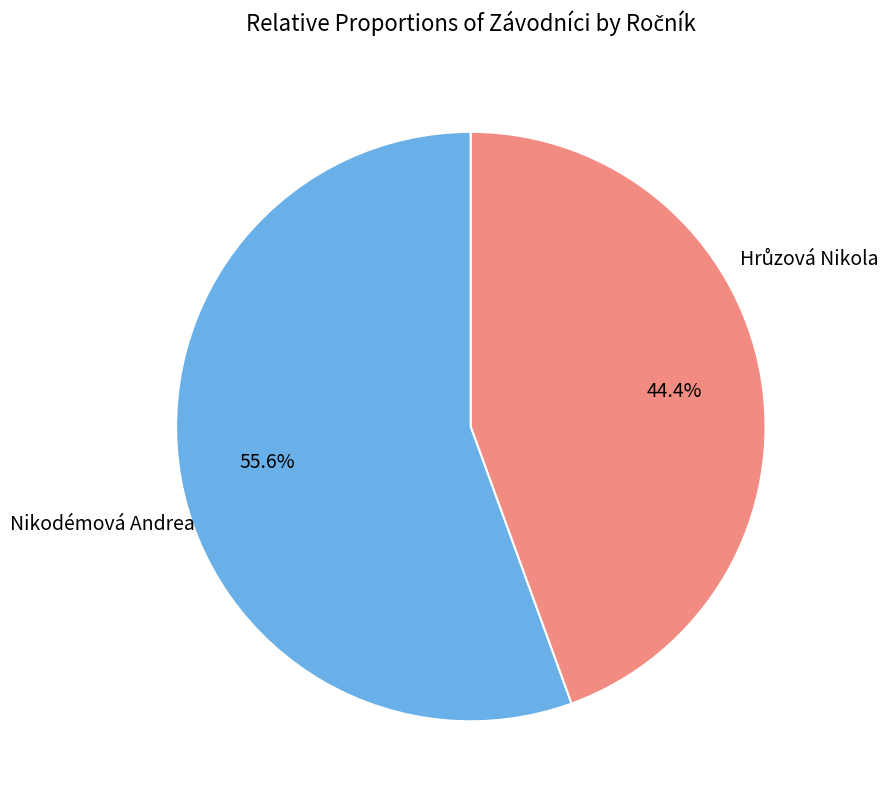

Is there a majority slice in this chart?

Yes